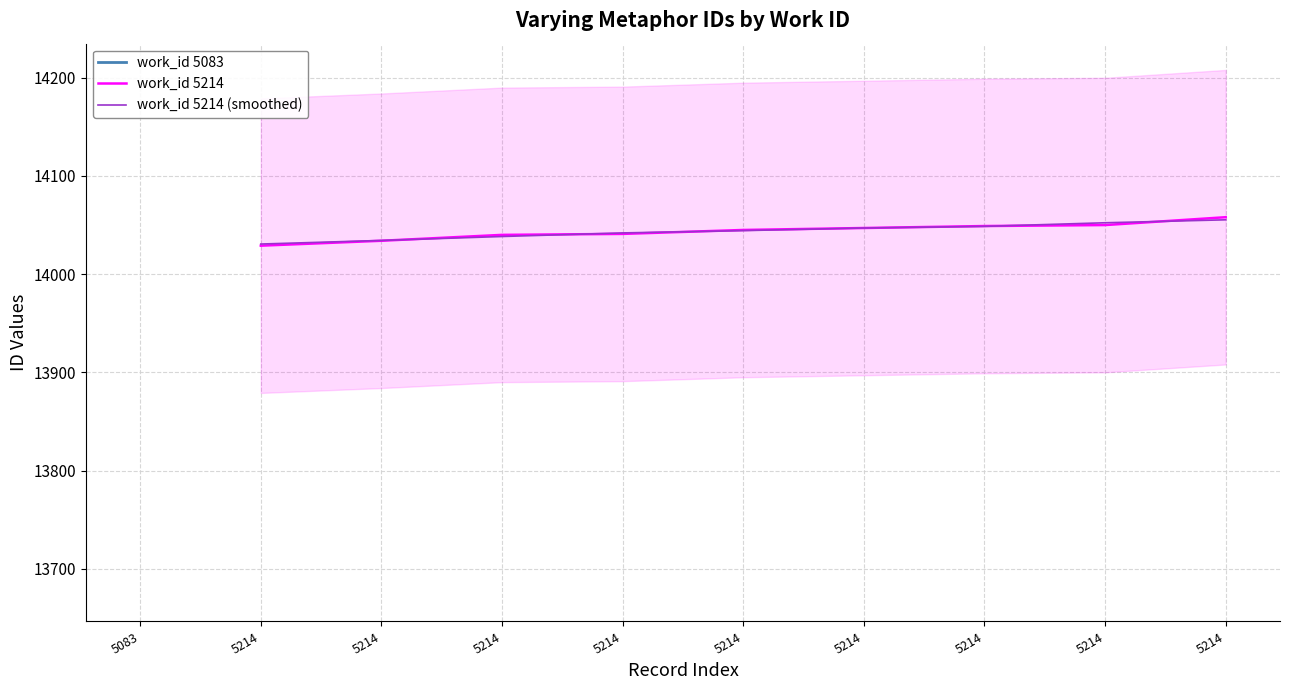

After their last crossing, which series has the higher values: work_id 5214 or work_id 5214 (smoothed)?

work_id 5214